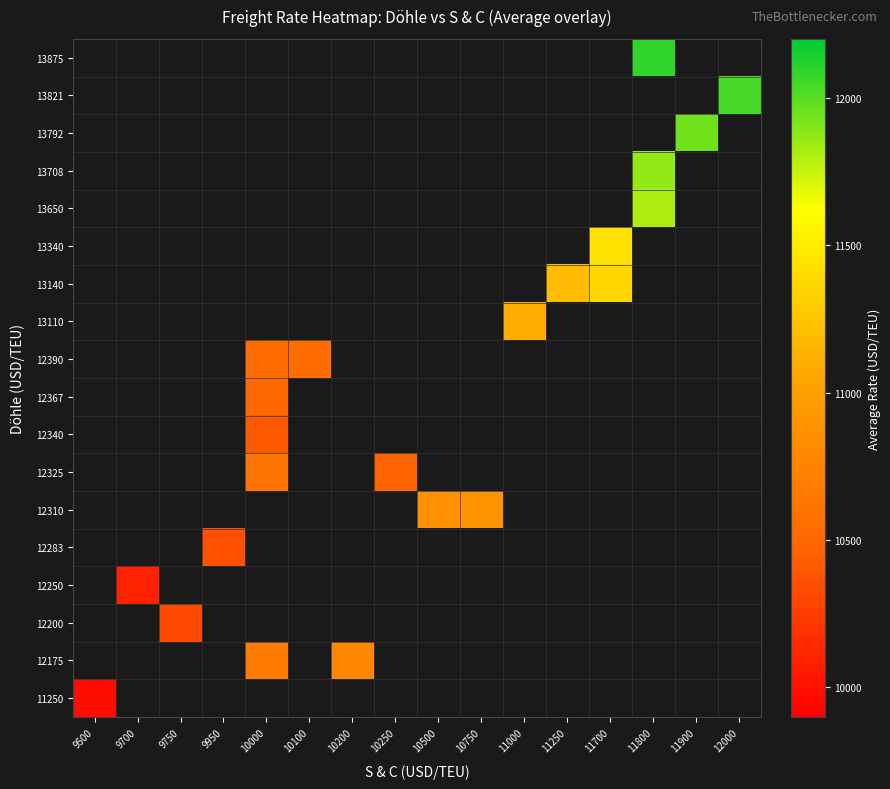

Which label corresponds to the largest value in the chart?

11800